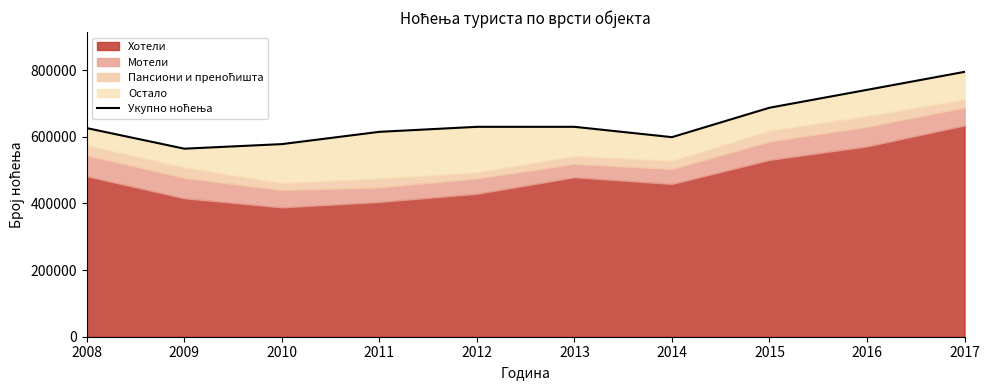

How many data points are less than 629648?

5